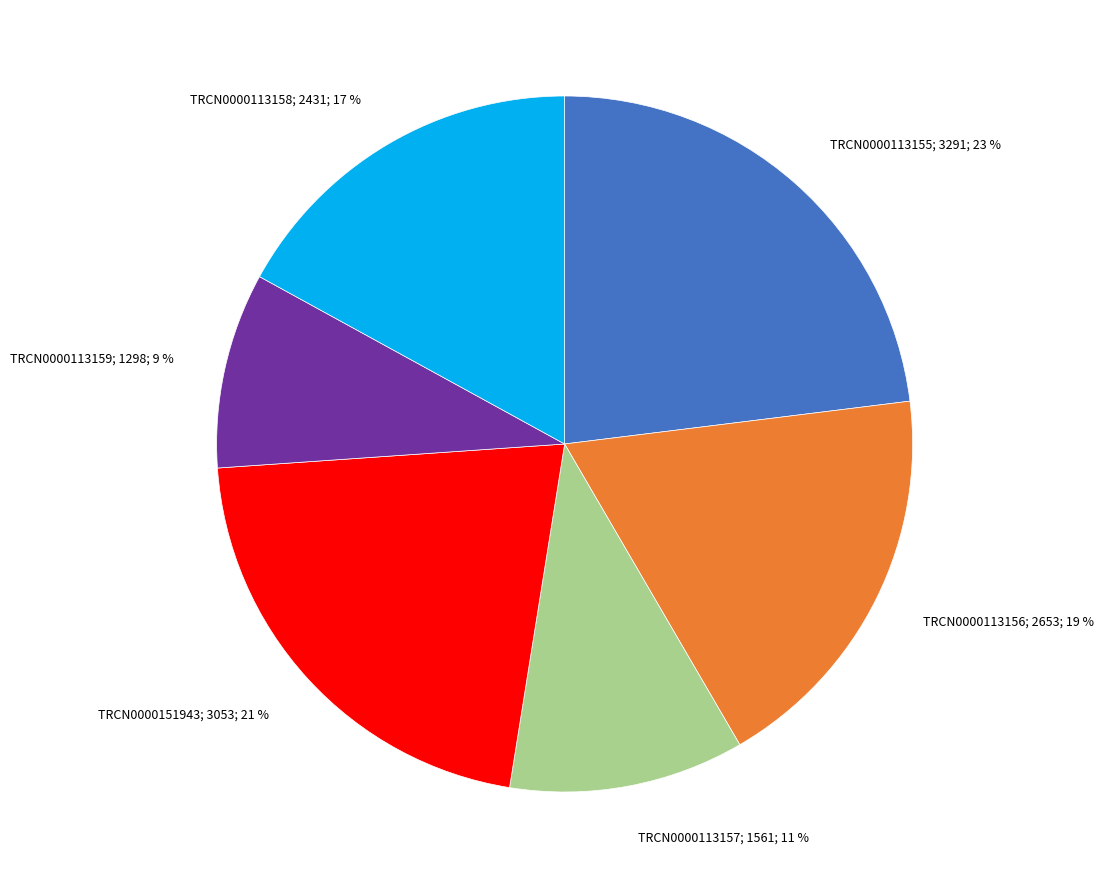

Does any single category account for the majority?

No